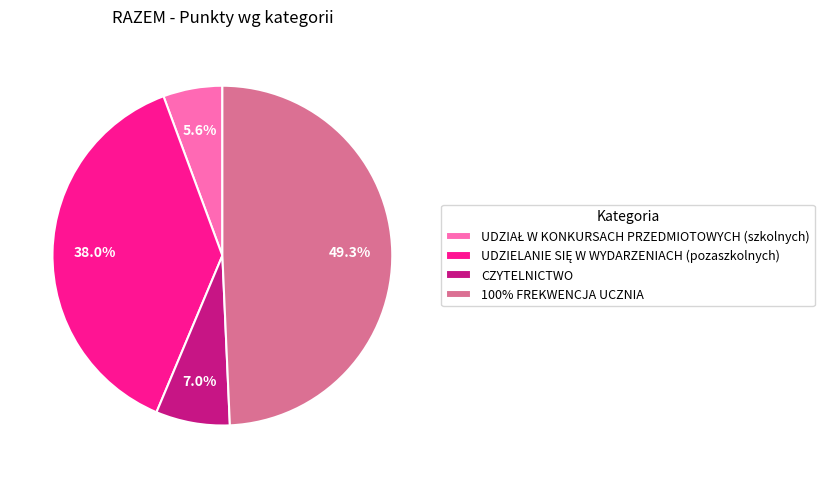

How many slices are in this pie chart?

4